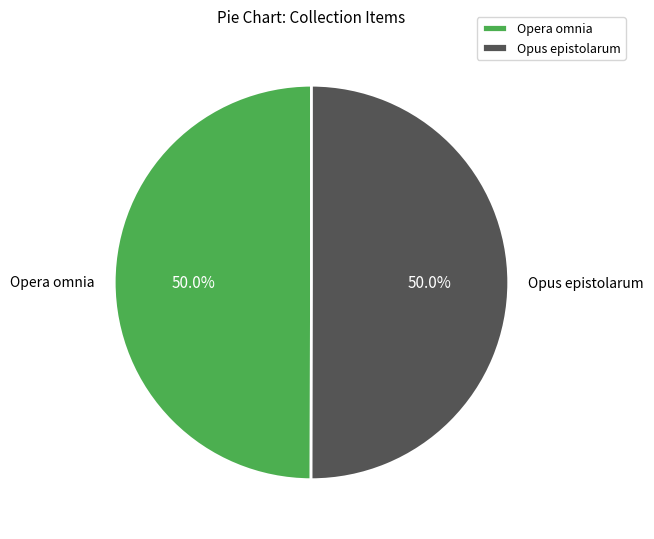

To the nearest percent, what is the combined percentage of Opus epistolarum and Opera omnia?

100%